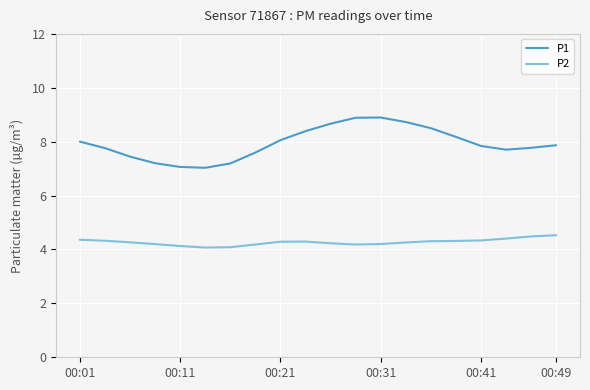

What are all the series names shown in the legend?

P1, P2